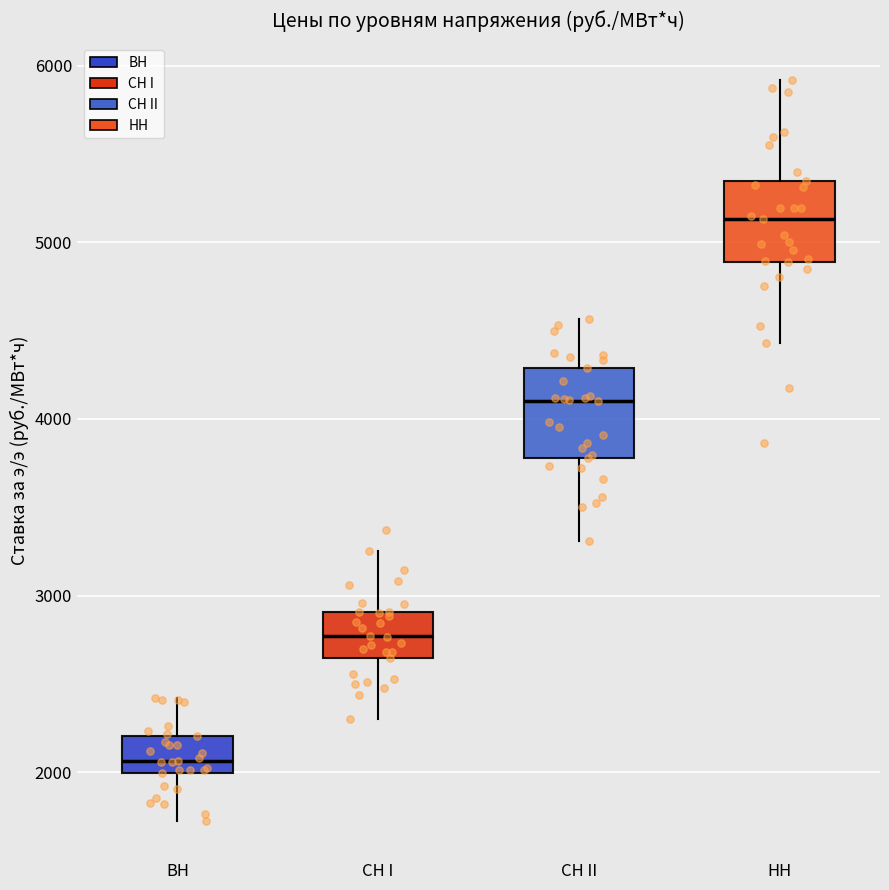

Which box has the lowest median line?

ВН